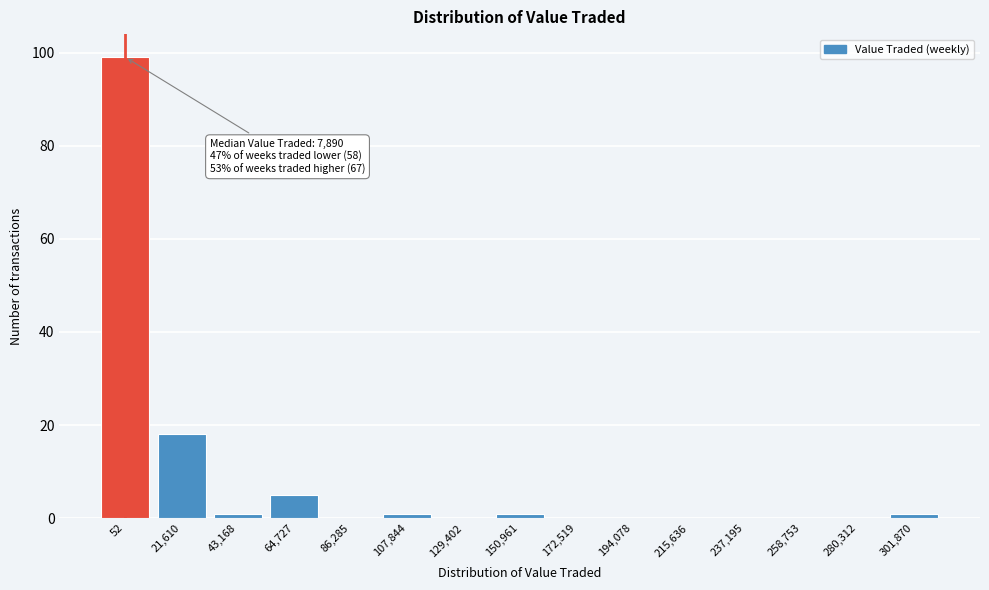

Reading left to right, extract all data points from this chart.

52=99	21,610=18	43,168=1	64,727=5	86,285=0	107,844=1	129,402=0	150,961=1	172,519=0	194,078=0	215,636=0	237,195=0	258,753=0	280,312=0	301,870=1